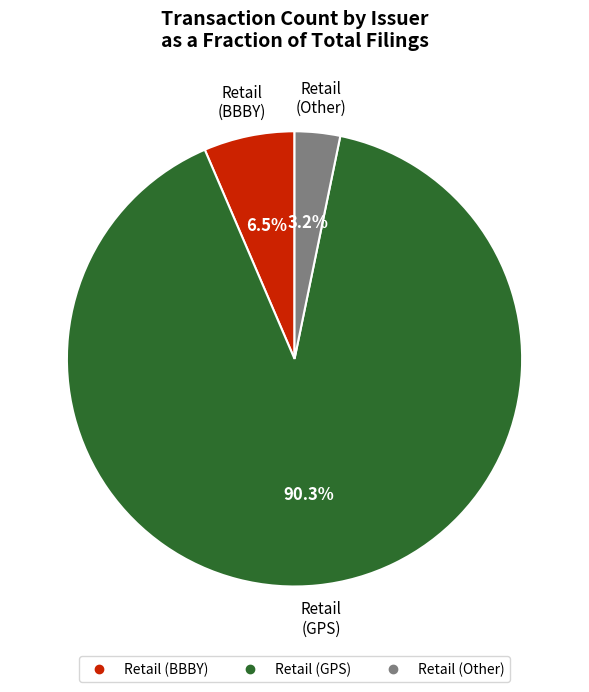

Does any single category account for the majority?

Yes